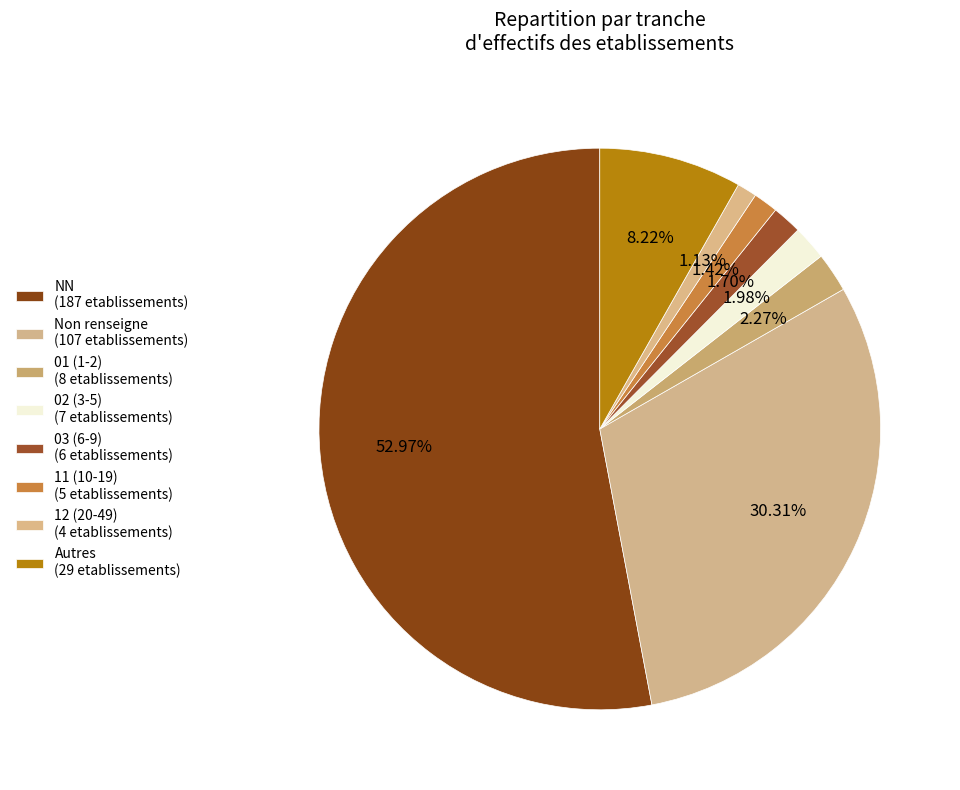

How many slices are in this pie chart?

8